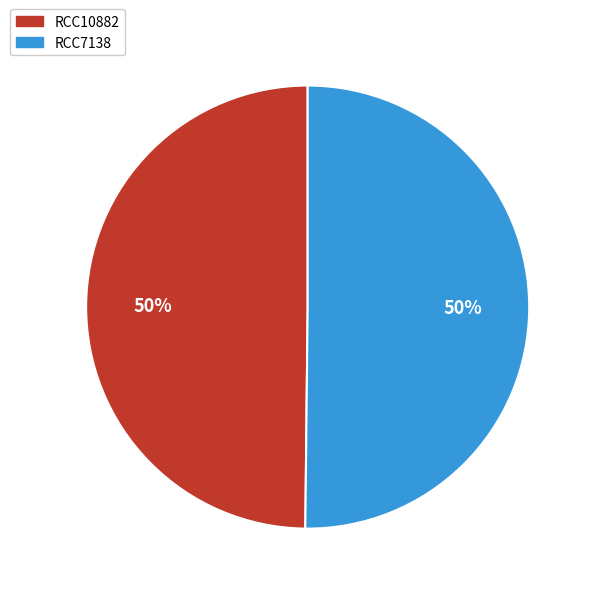

What percentage is the RCC10882 slice, to the nearest percent?

50%